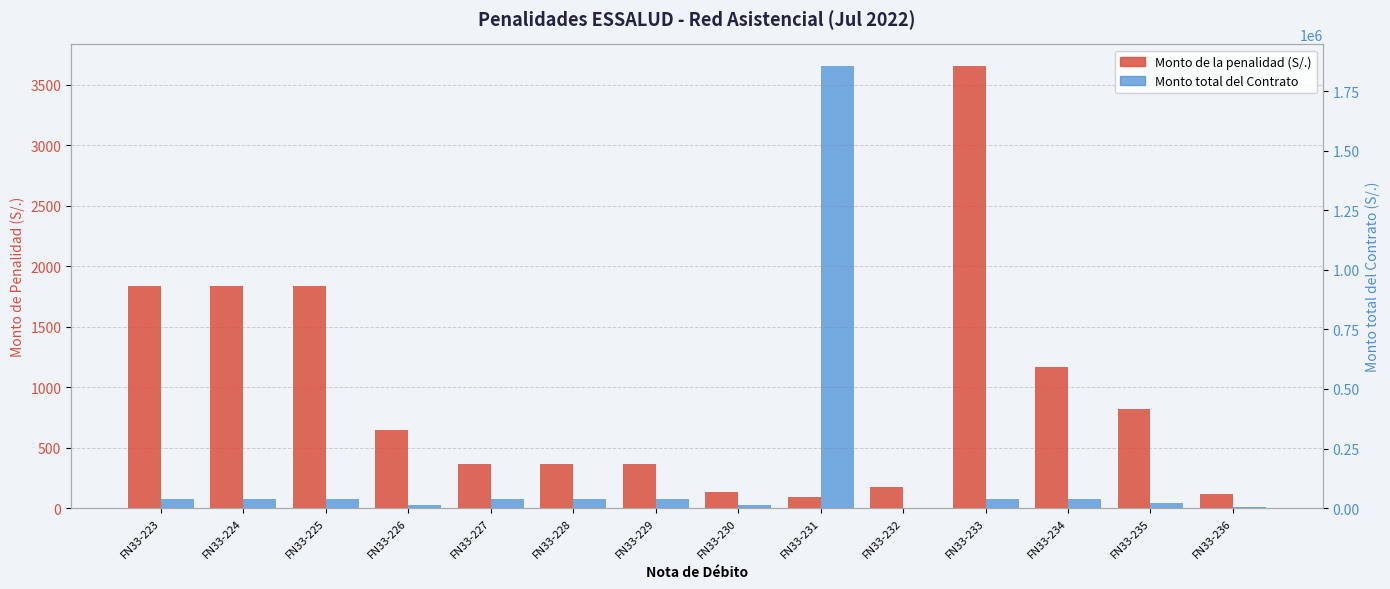

What is the difference between the highest and lowest values at FN33-230?

12830.4